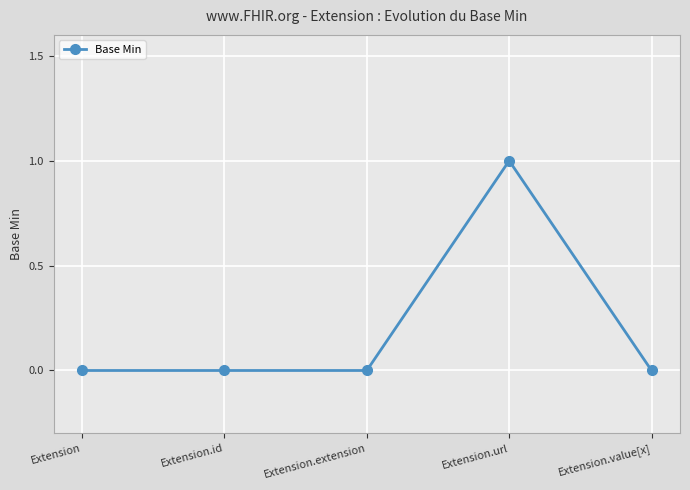

The chart shows a value of 0 at Extension.extension. True or false?

True